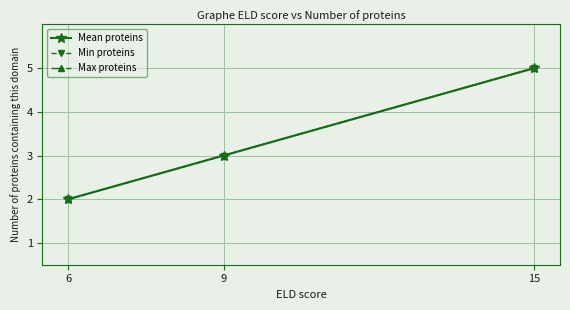

Which series has the largest total across all categories?

Mean proteins